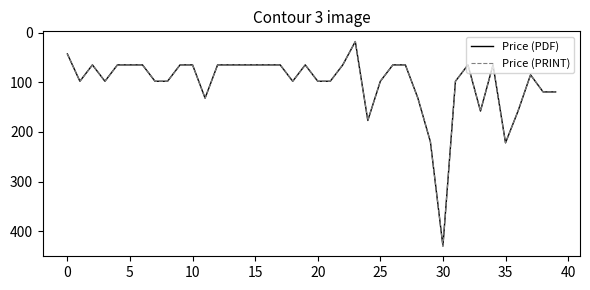

How many interior local peaks does the Price (PRINT) series have?

8